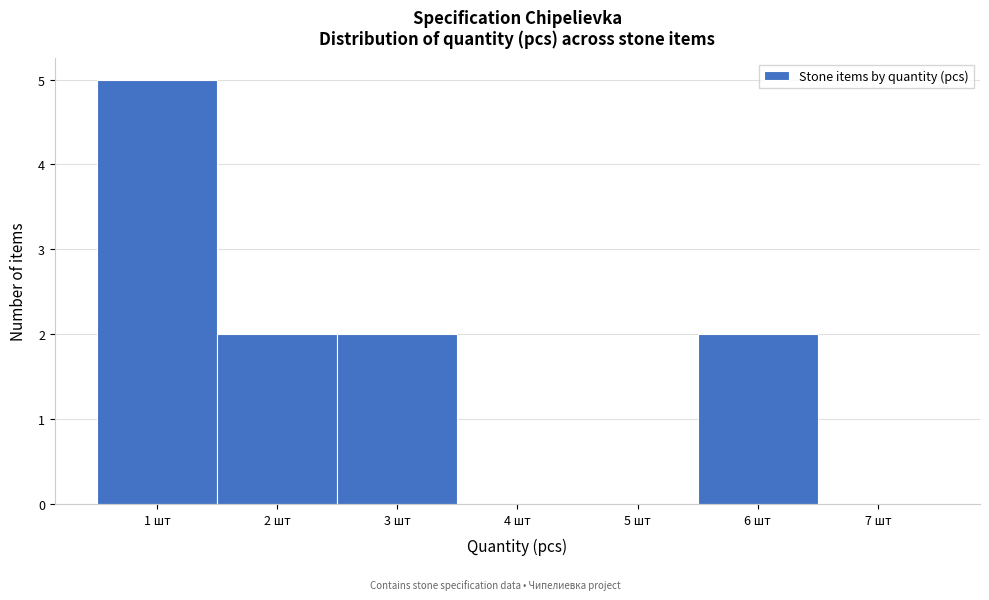

Which range on the x-axis has the tallest bar?

0.5 to 1.5